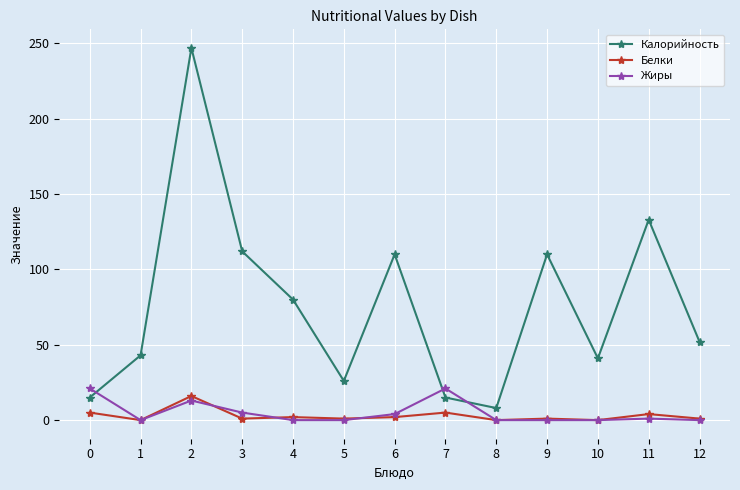

How many lines are shown in the chart?

3